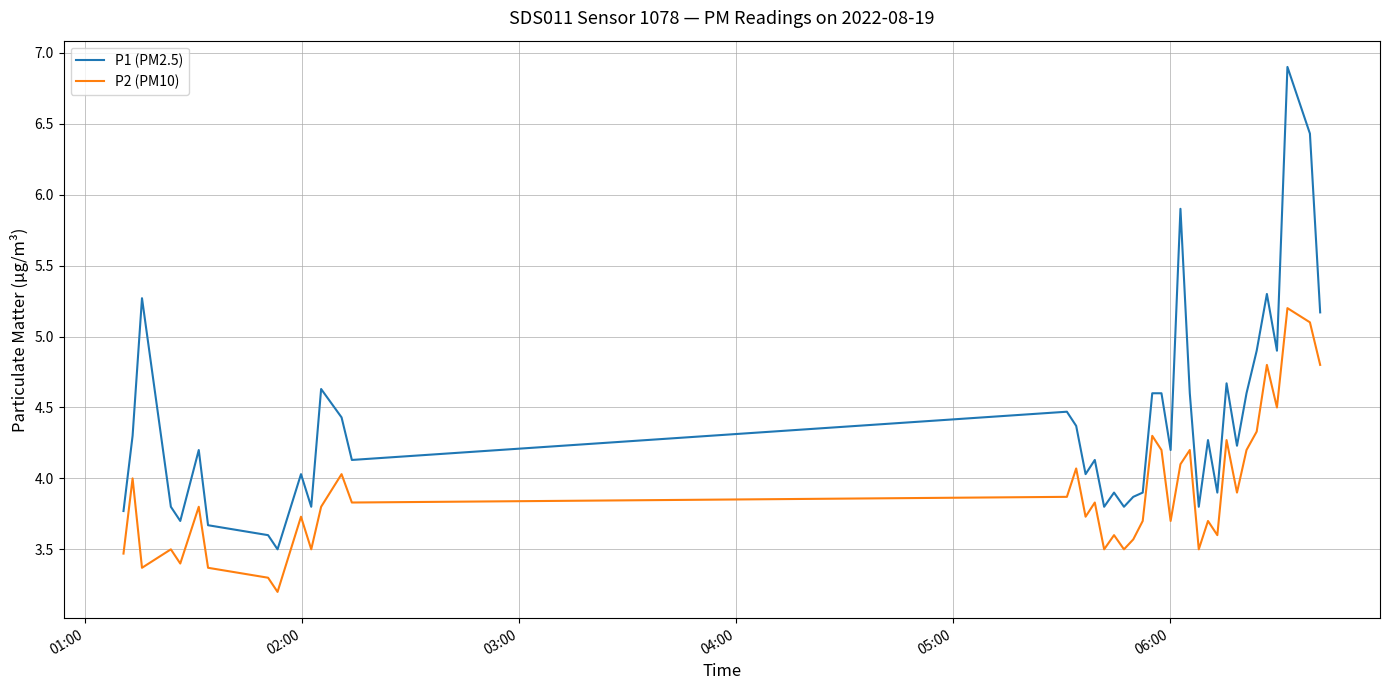

True or false: P2 (PM10) and P1 (PM2.5) intersect in this chart.

False